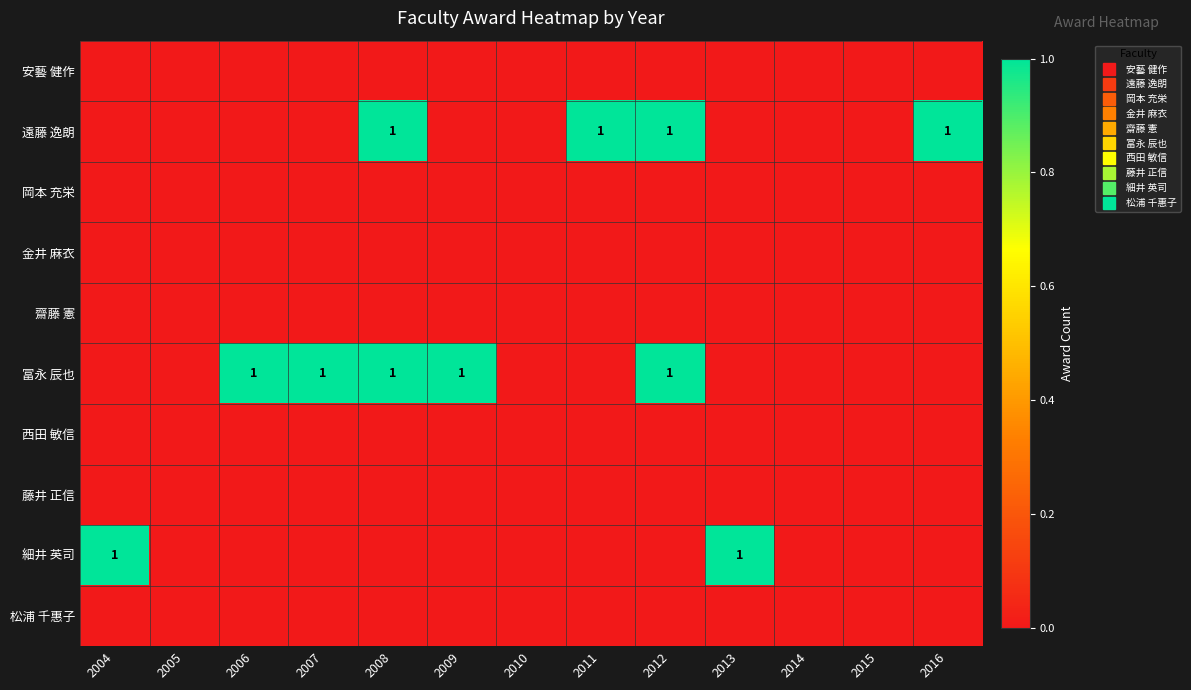

Rank the series at 2014 from highest to lowest value.

安藝 健作, 遠藤 逸朗, 岡本 充栄, 金井 麻衣, 齋藤 憲, 冨永 辰也, 西田 敏信, 藤井 正信, 細井 英司, 松浦 千惠子